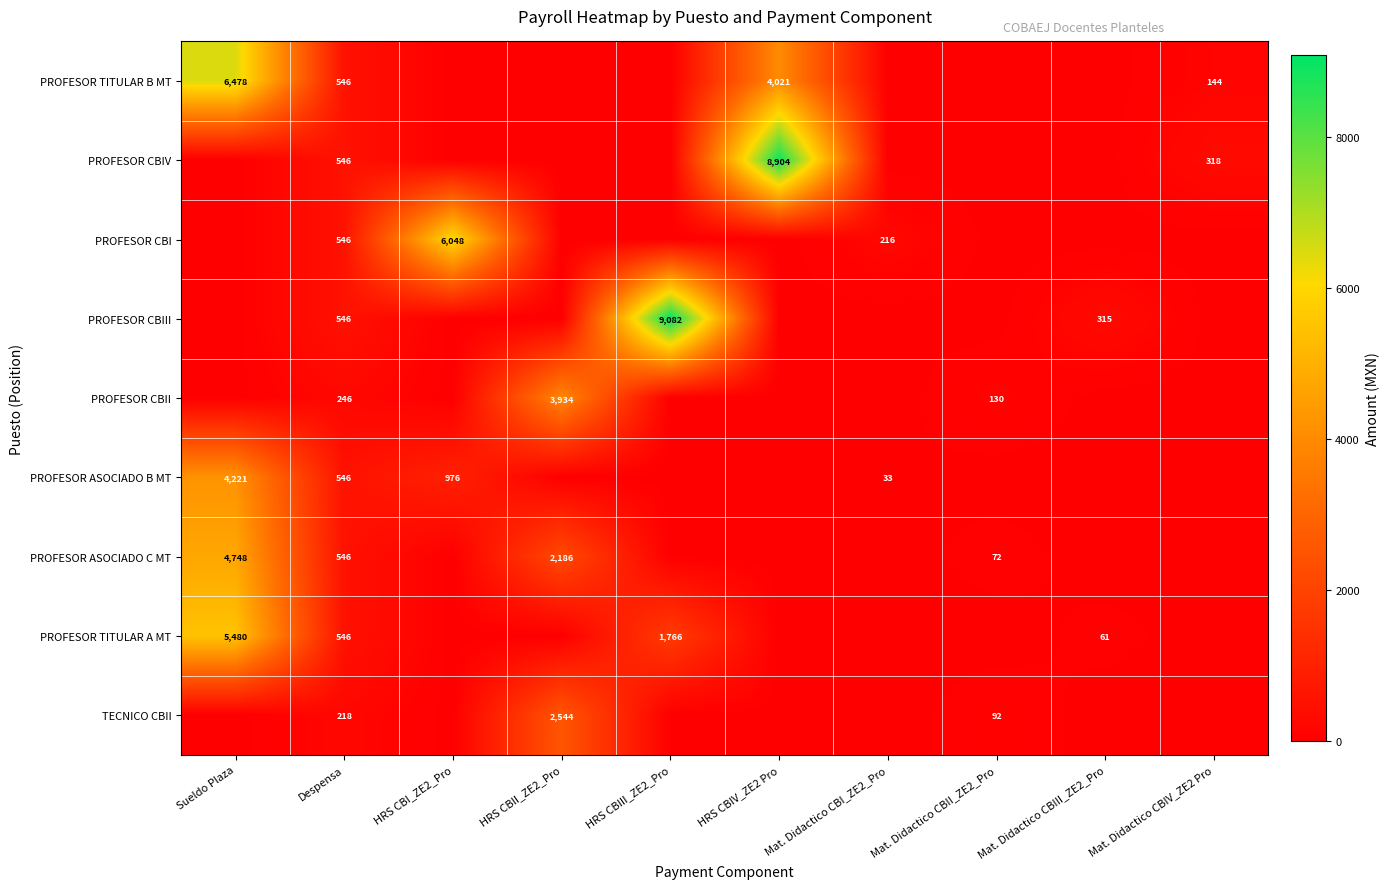

True or false: PROFESOR CBI has a value of 10245 at HRS CBI_ZE2_Pro.

False